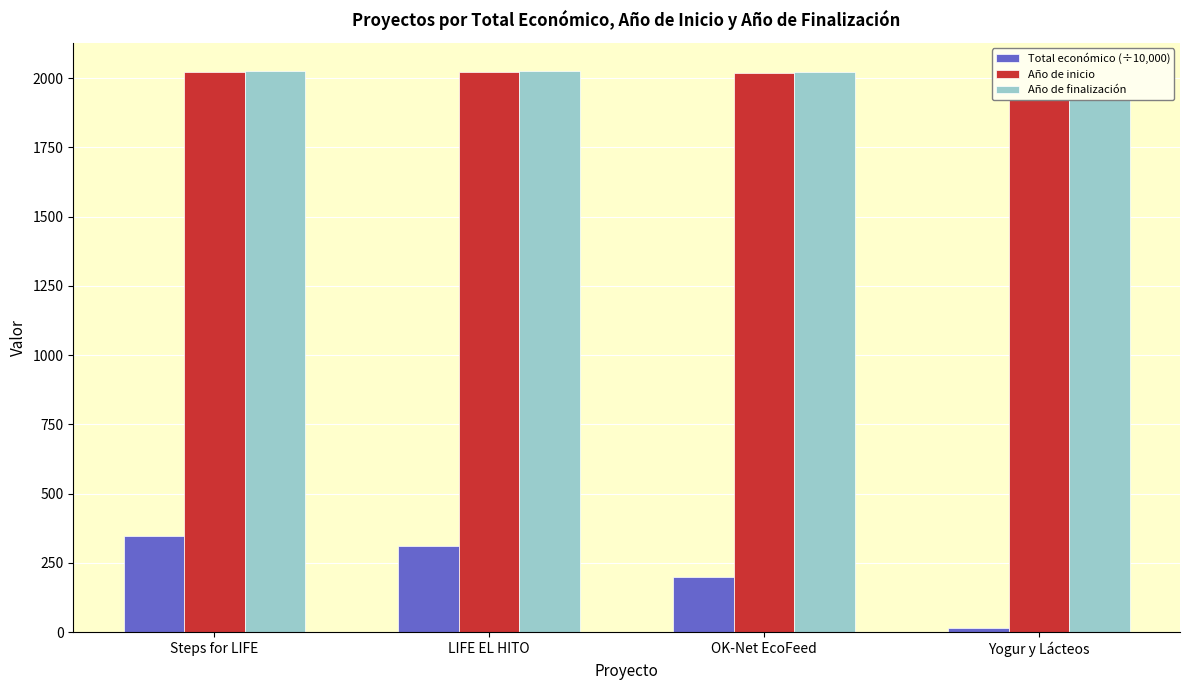

At which category does the chart reach its minimum across all series?

Yogur y Lácteos